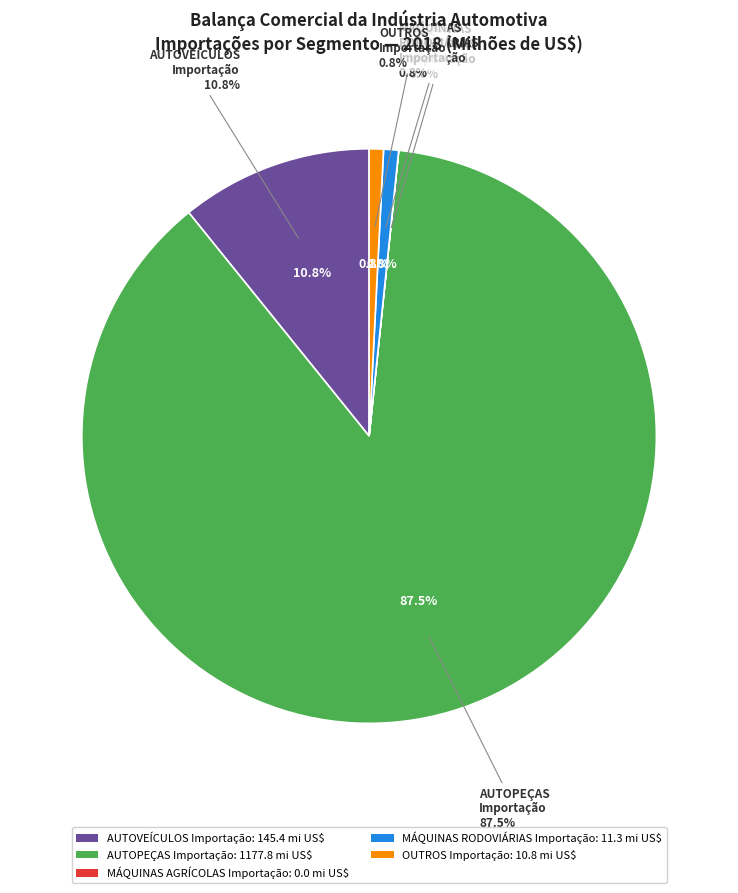

To the nearest percent, what portion does MÁQUINAS
RODOVIÁRIAS
Importação represent?

1%